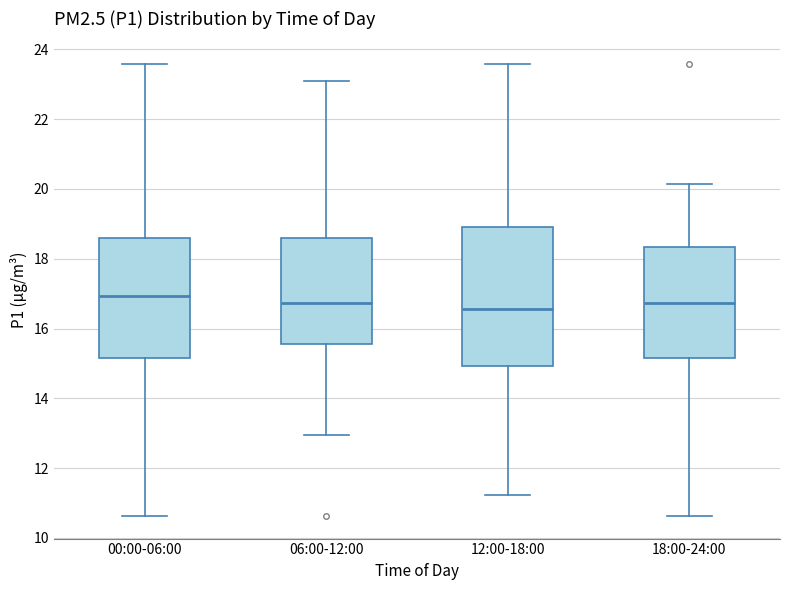

Which box is the tallest, from its lower edge to its upper edge?

12:00-18:00